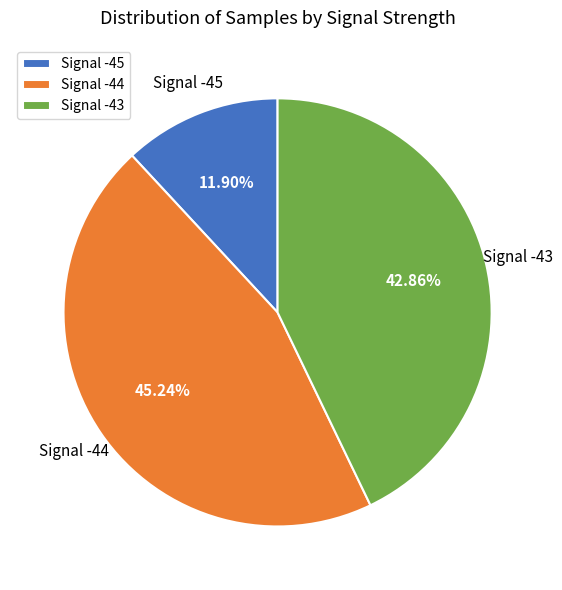

How many segments does this pie chart have?

3